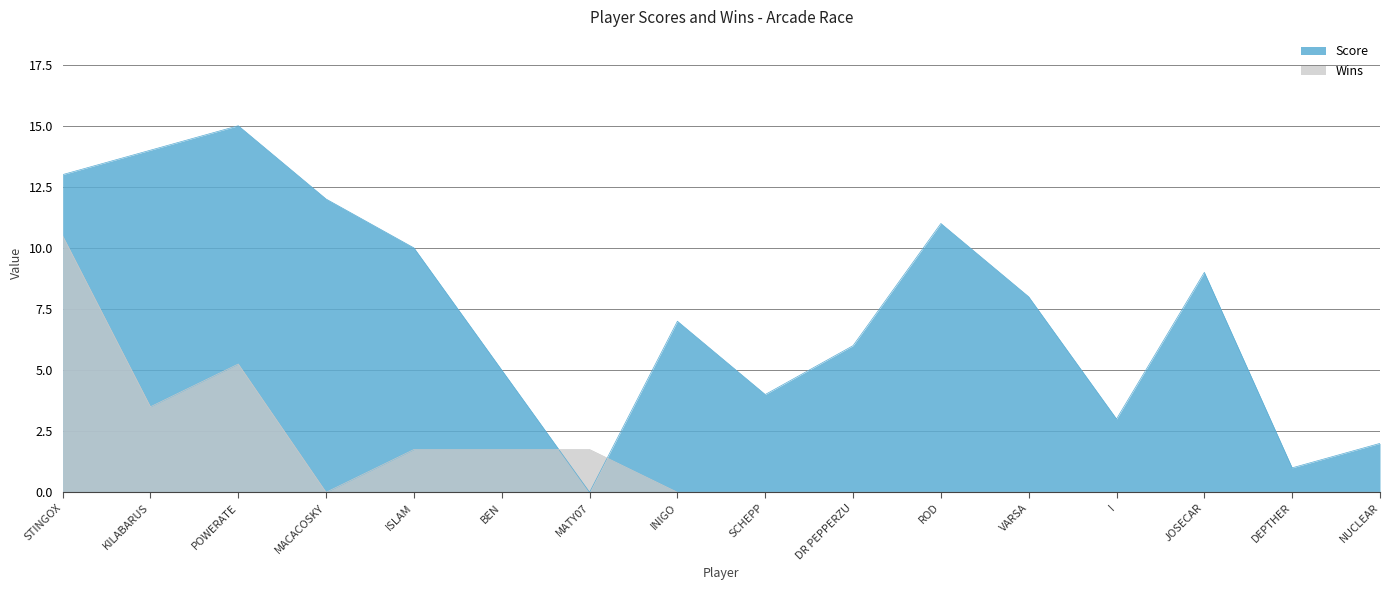

Between which two adjacent categories do Score and Wins first intersect?

BEN and MATY07